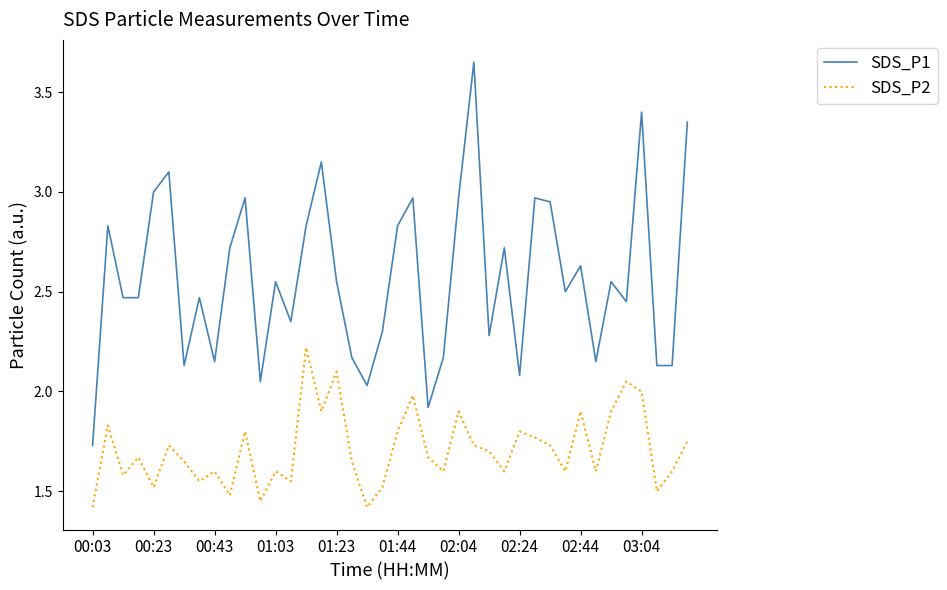

Rank the series by their average value, from highest to lowest.

SDS_P1, SDS_P2